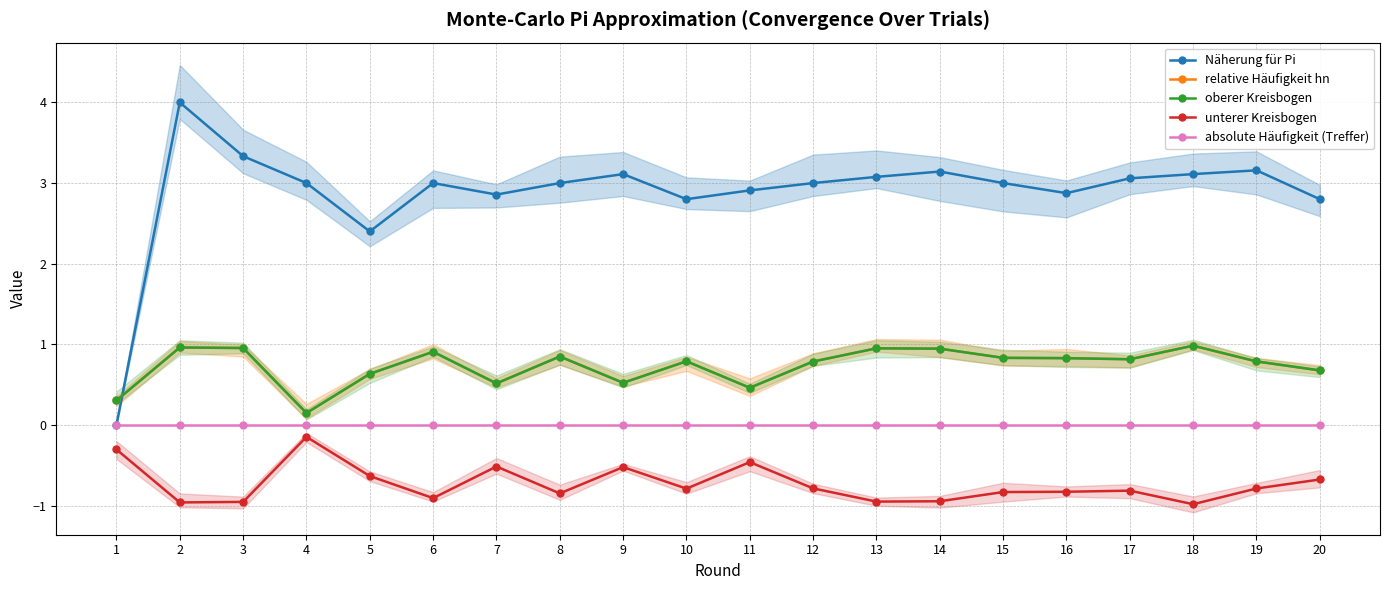

Which category has the lowest value in the relative Häufigkeit hn series?

4